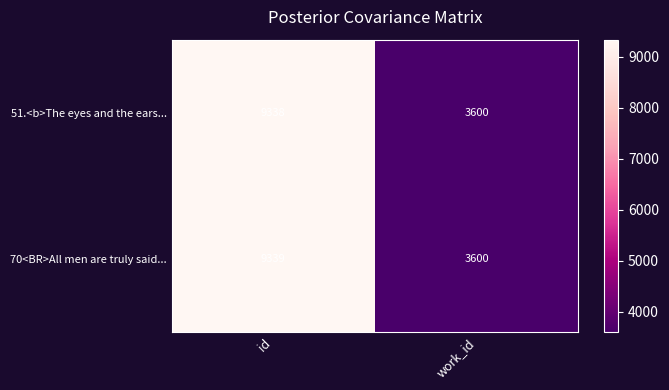

What is the approximate value of 70<BR>All men are truly said... at id, to the nearest 100?

9300